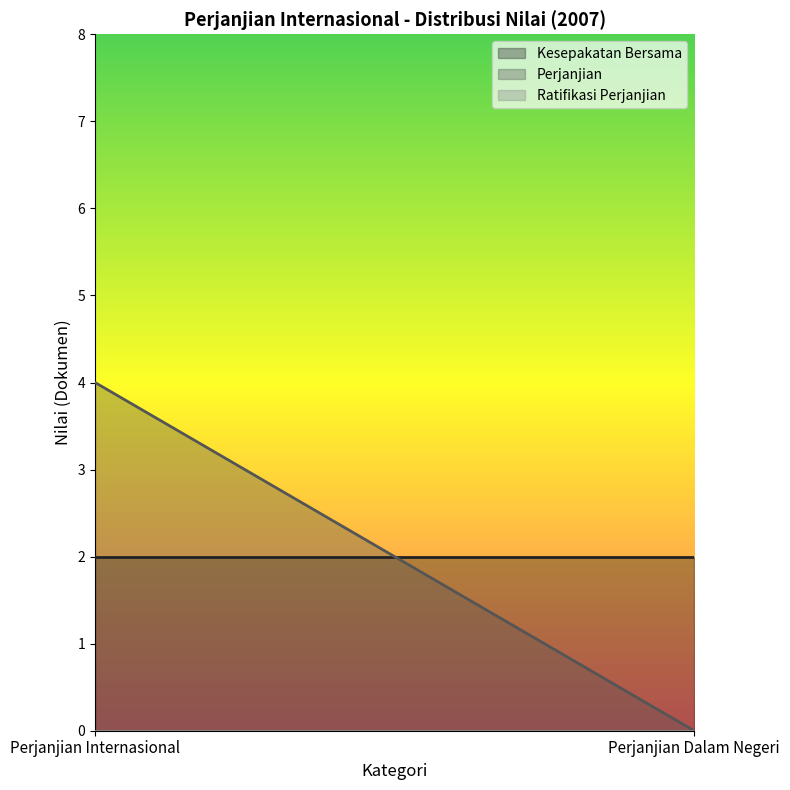

True or false: Ratifikasi Perjanjian has a value of 0 at Perjanjian Internasional.

True